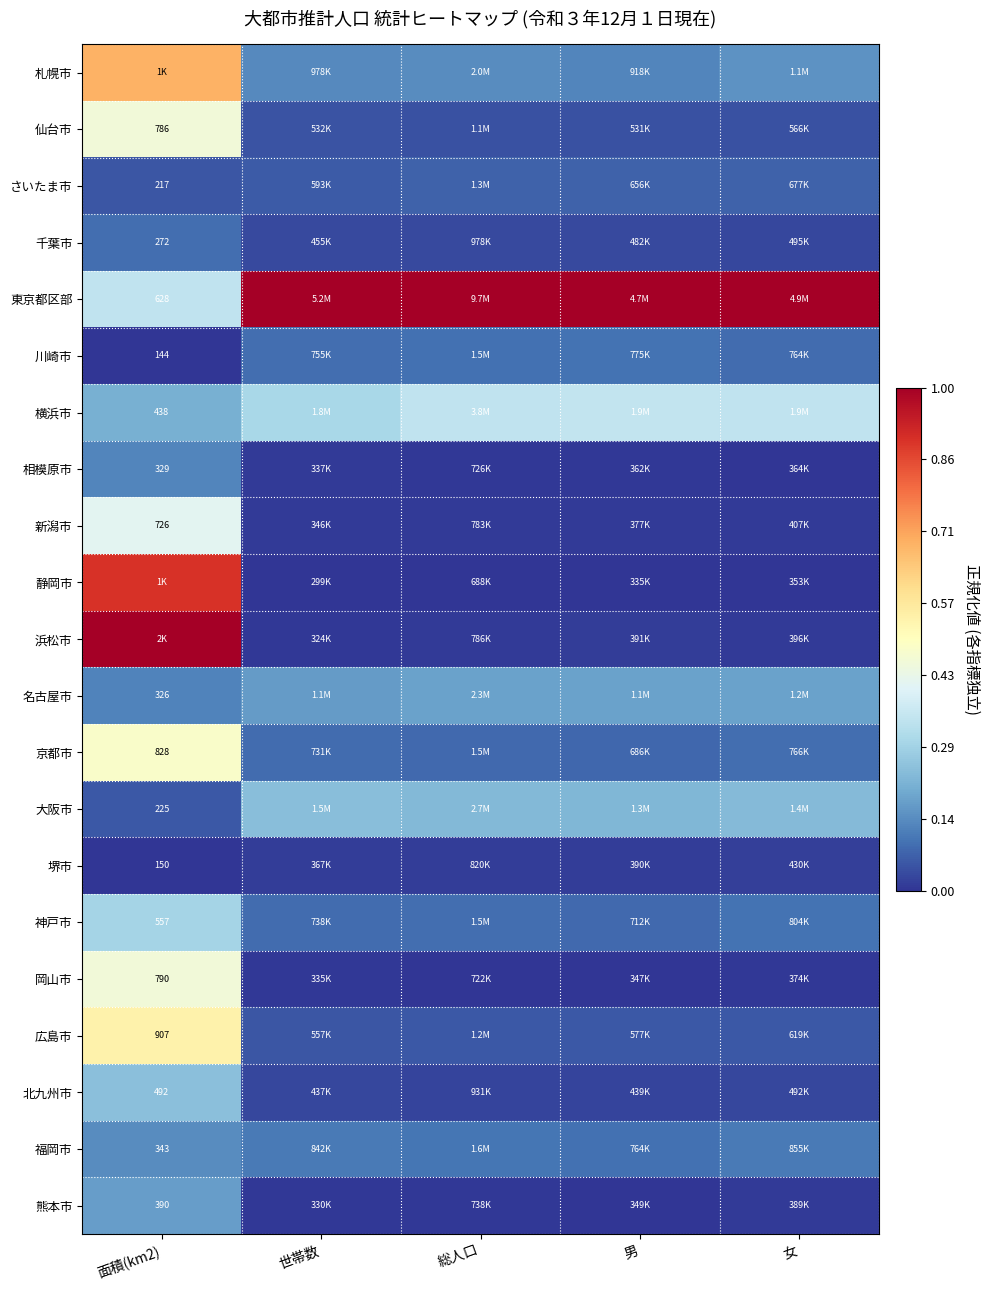

List the labels in order of 大阪市 value, largest first.

世帯数, 女, 総人口, 男, 面積(km2)